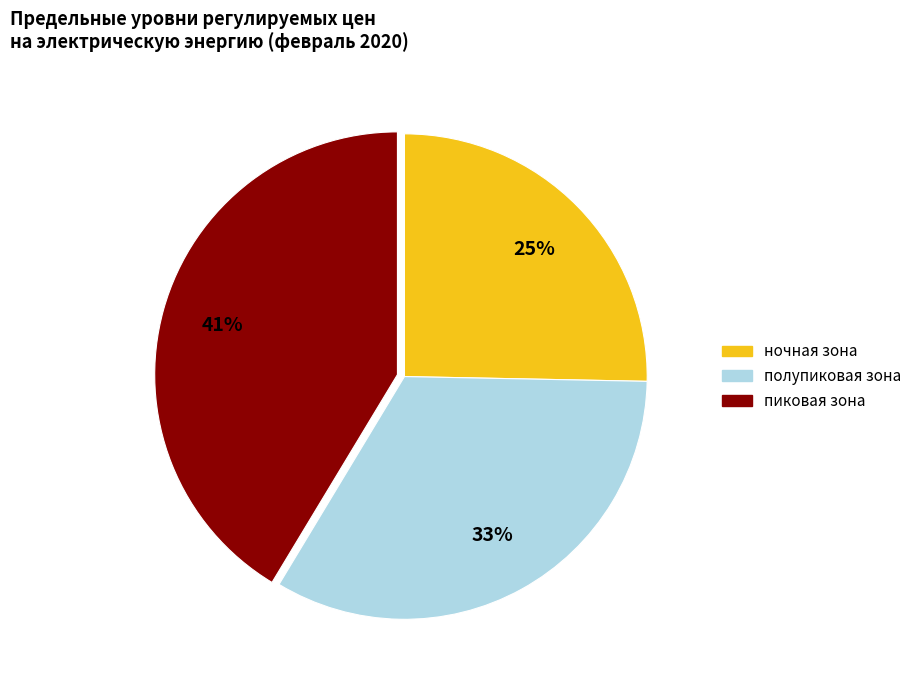

Is there a majority slice in this chart?

No